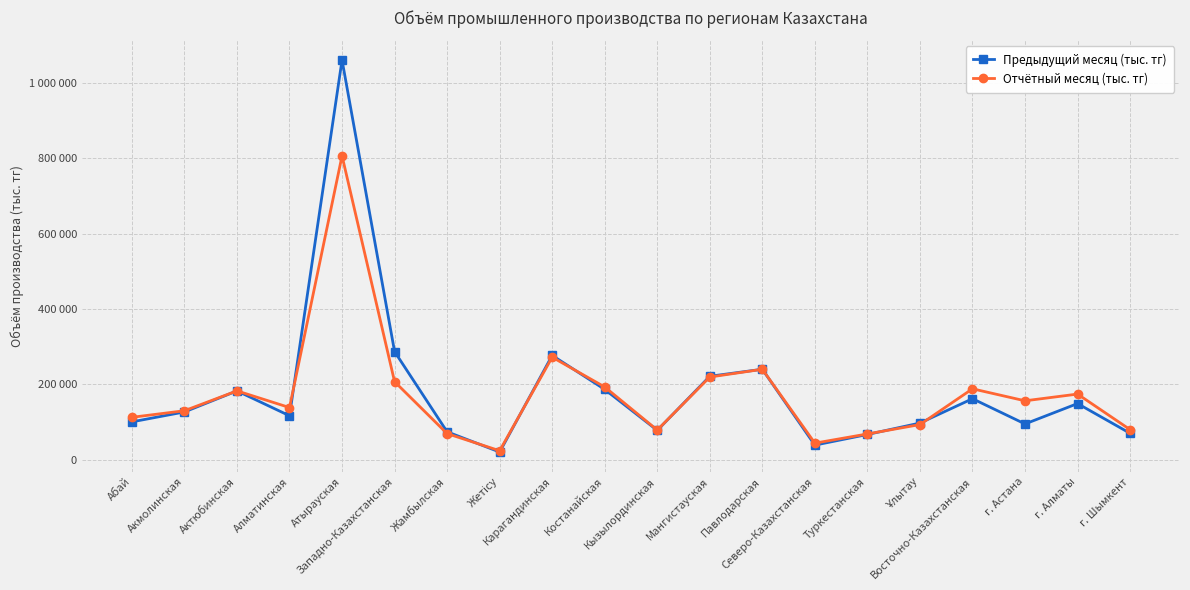

List the labels in order of Предыдущий месяц (тыс. тг) value, largest first.

Атырауская, Западно-Казахстанская, Карагандинская, Павлодарская, Мангистауская, Костанайская, Актюбинская, Восточно-Казахстанская, г. Алматы, Акмолинская, Алматинская, Абай, Ұлытау, г. Астана, Кызылординская, Жамбылская, г. Шымкент, Туркестанская, Северо-Казахстанская, Жетісу